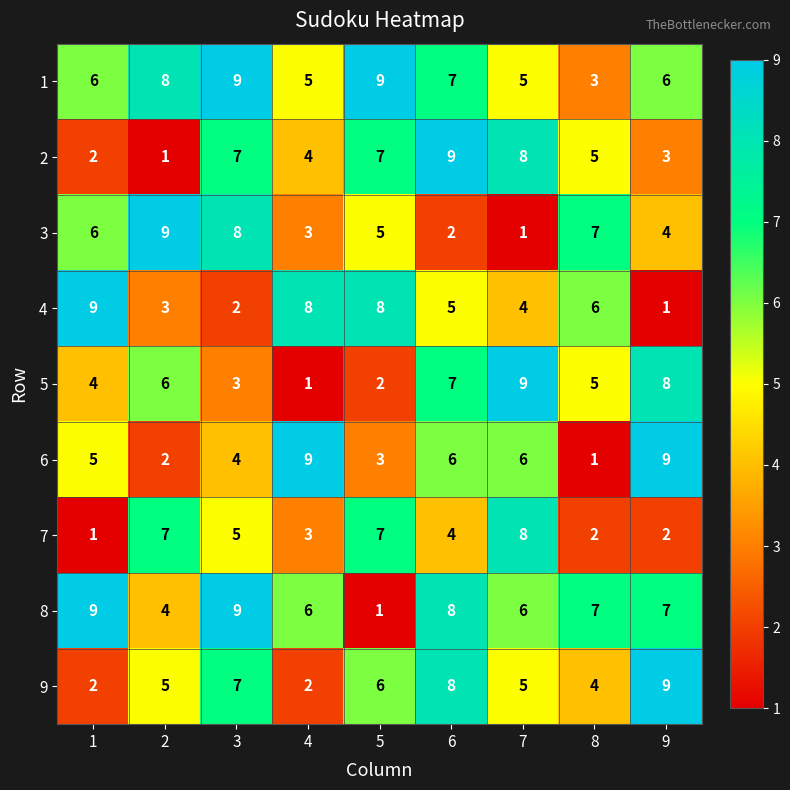

How many series are shown in this chart?

9